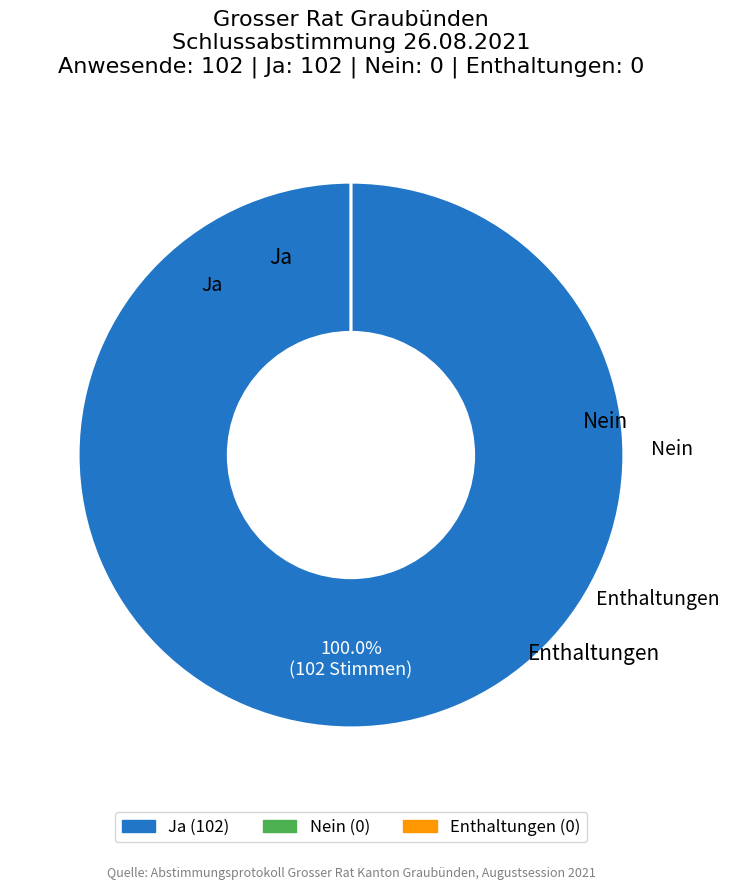

The Ja slice represents 100% of the pie. True or false?

True